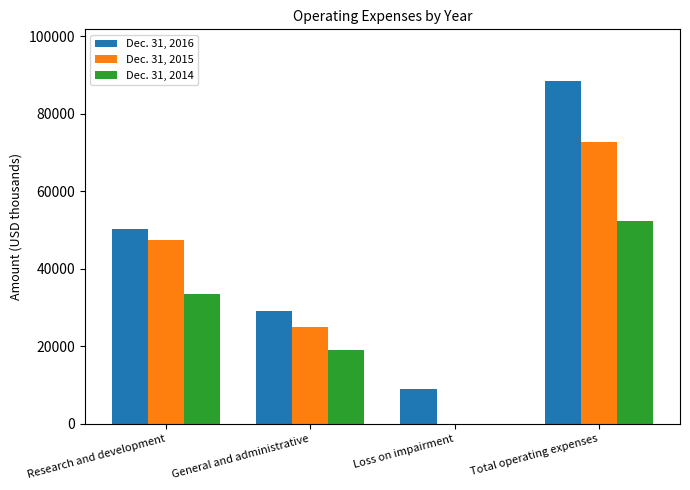

What is the total value across all series at Loss on impairment?

9059